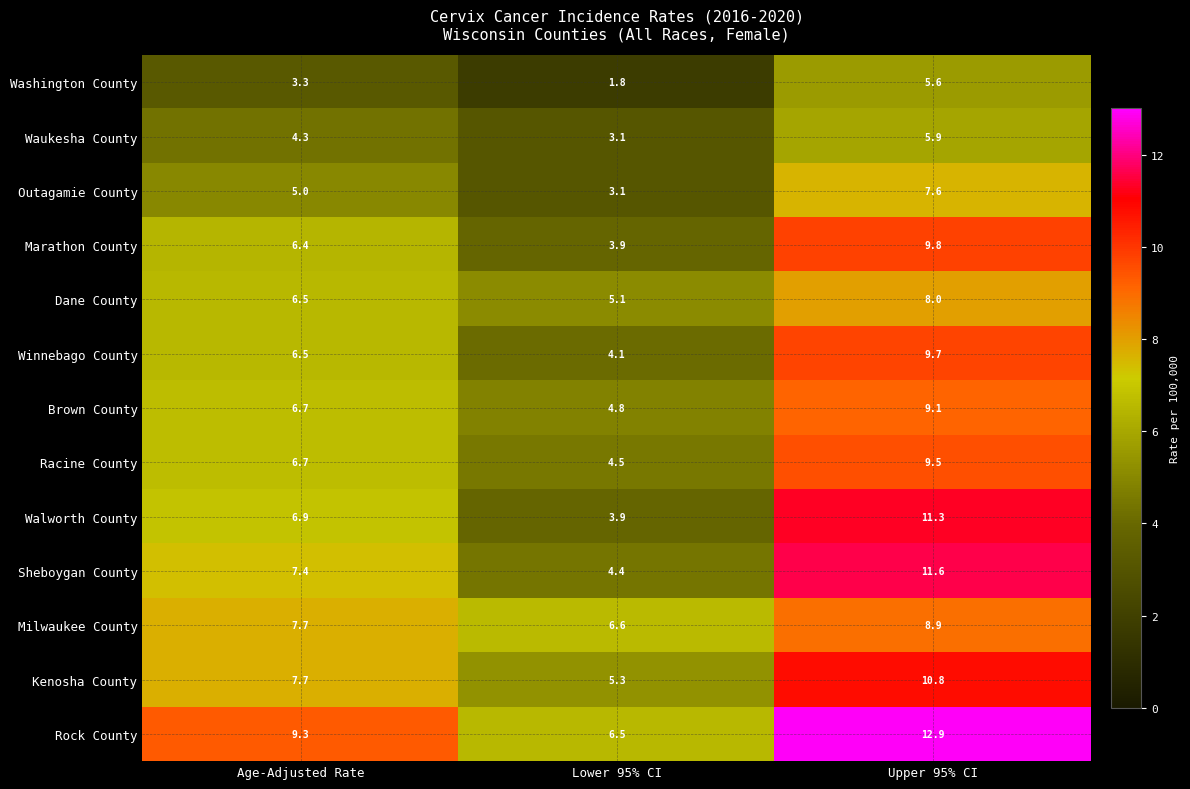

What is the difference between the maximum and minimum values in the Kenosha County series?

5.5